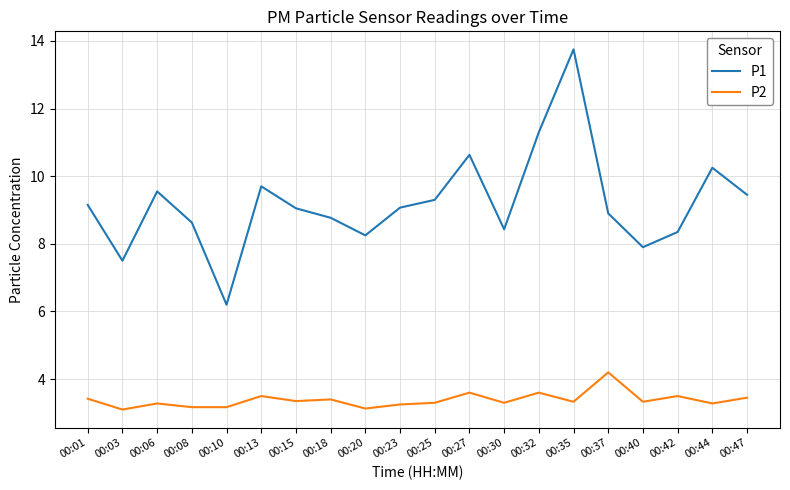

Between 00:20 and 00:35, which series saw the biggest shift?

P1